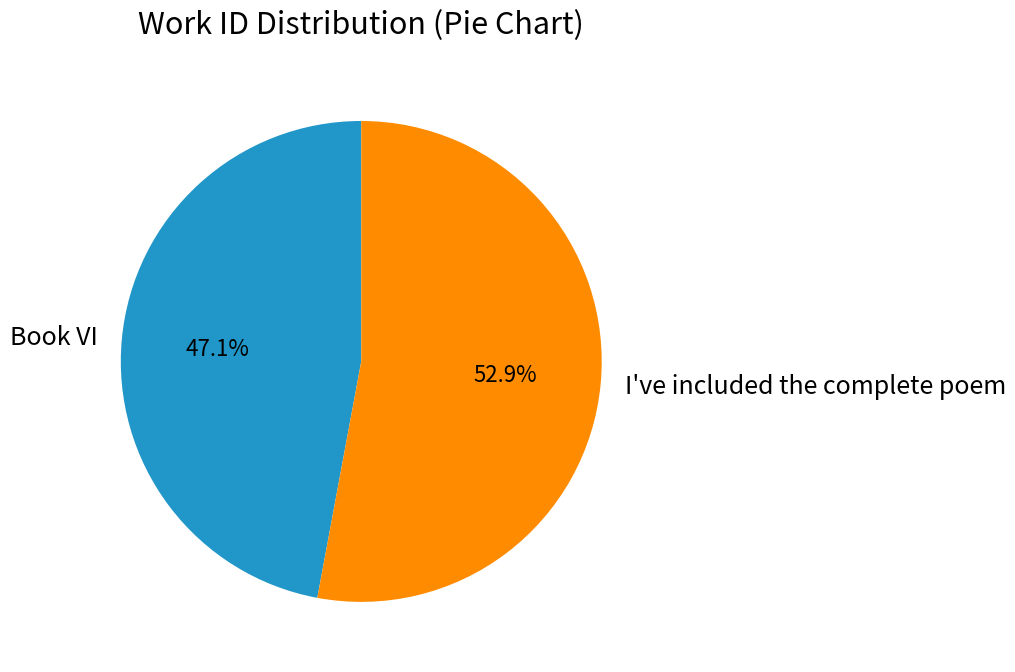

How many segments does this pie chart have?

2